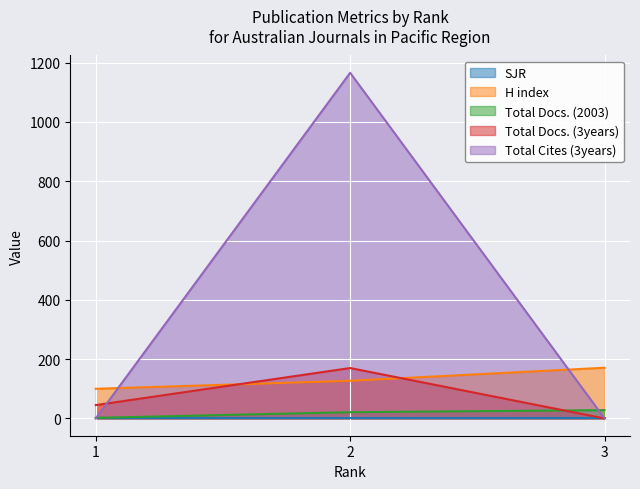

Which series has the largest range (max minus min)?

Total Cites (3years)